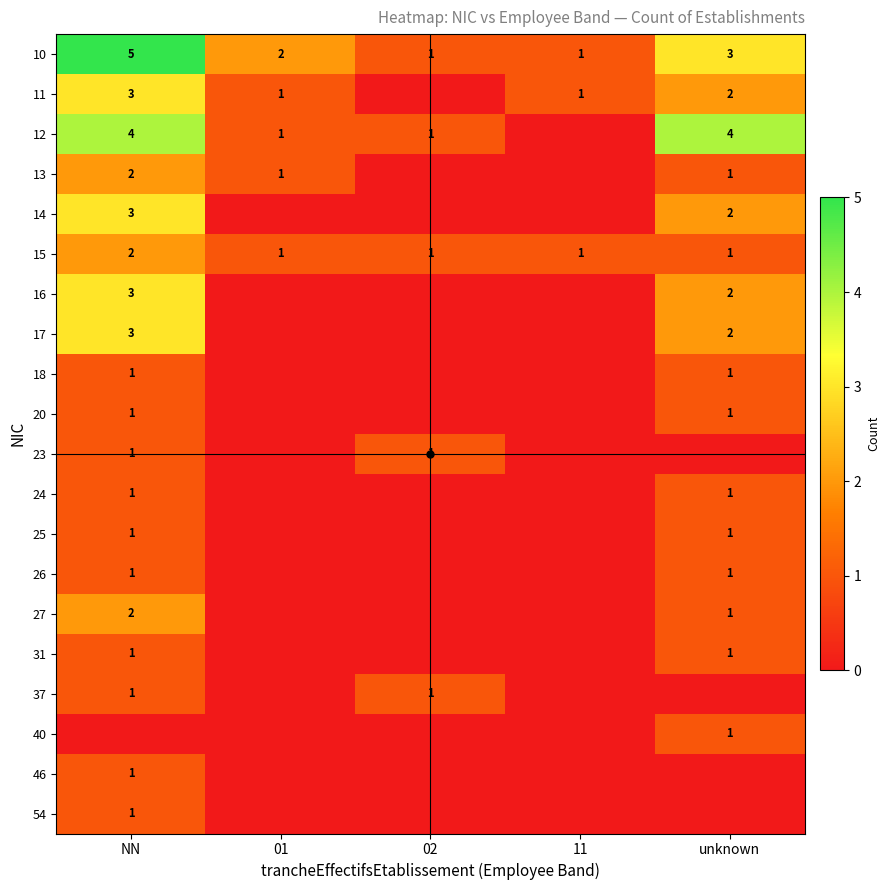

The value of 26 at NN is 0. True or false?

False